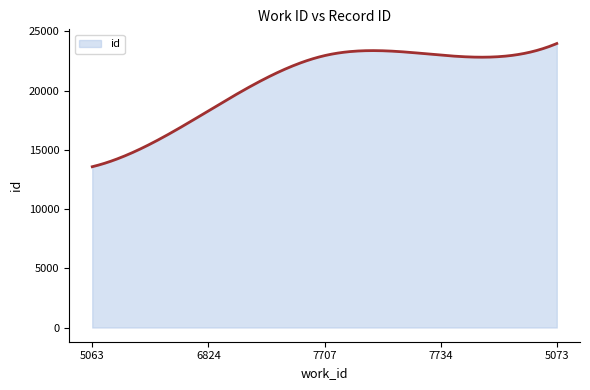

What is the minimum value shown in the chart?

13580.0